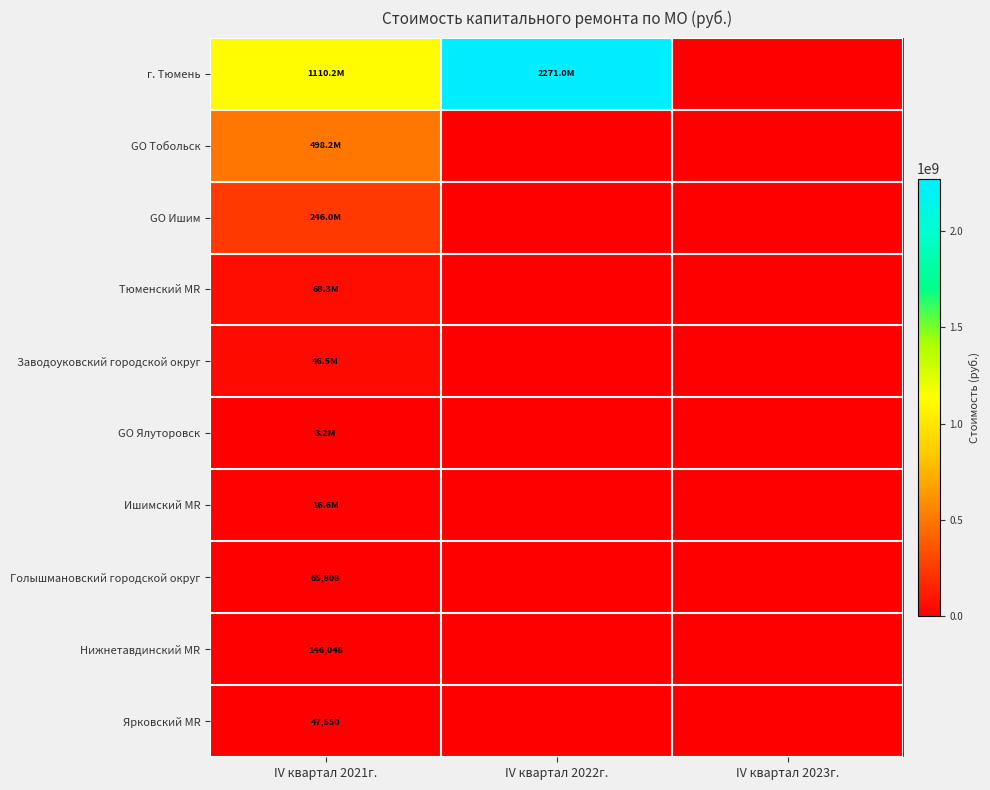

What is the difference between the maximum and minimum values in the Ярковский MR series?

47549.7